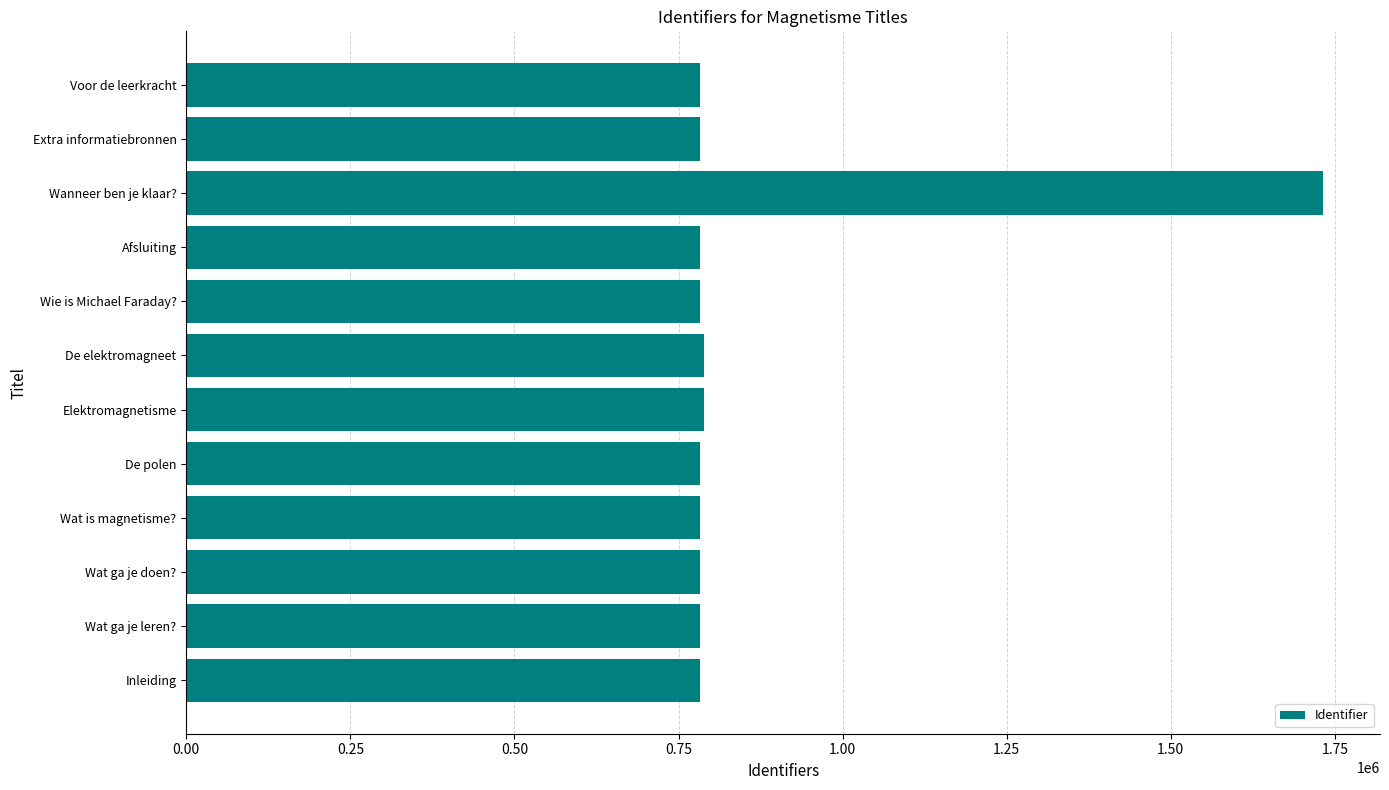

True or false: the data shows 499941 at De elektromagneet.

False